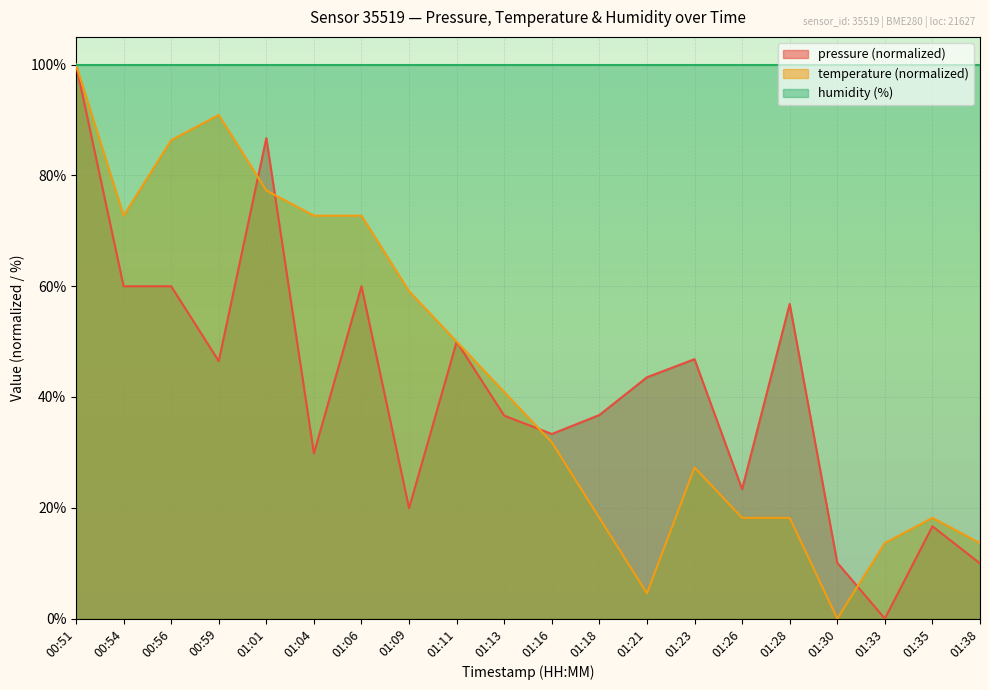

True or false: pressure has more than 2 points higher than both neighbors.

True